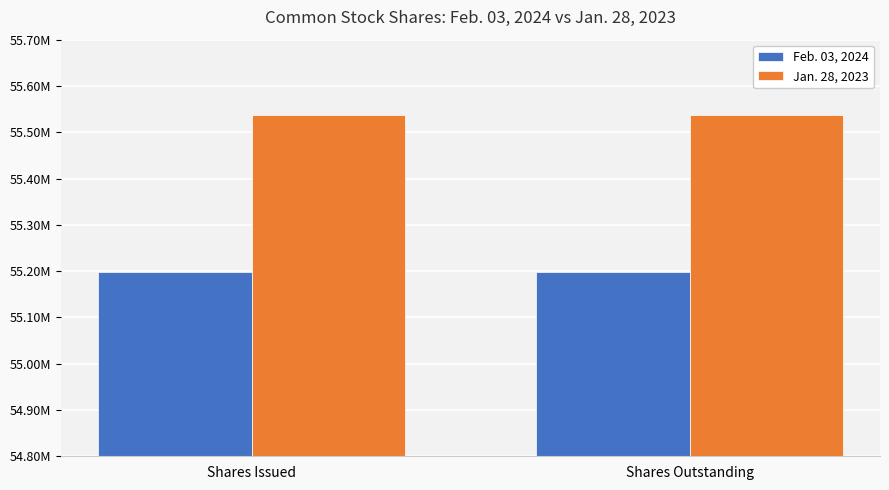

What are all the series names shown in the legend?

Feb. 03, 2024, Jan. 28, 2023